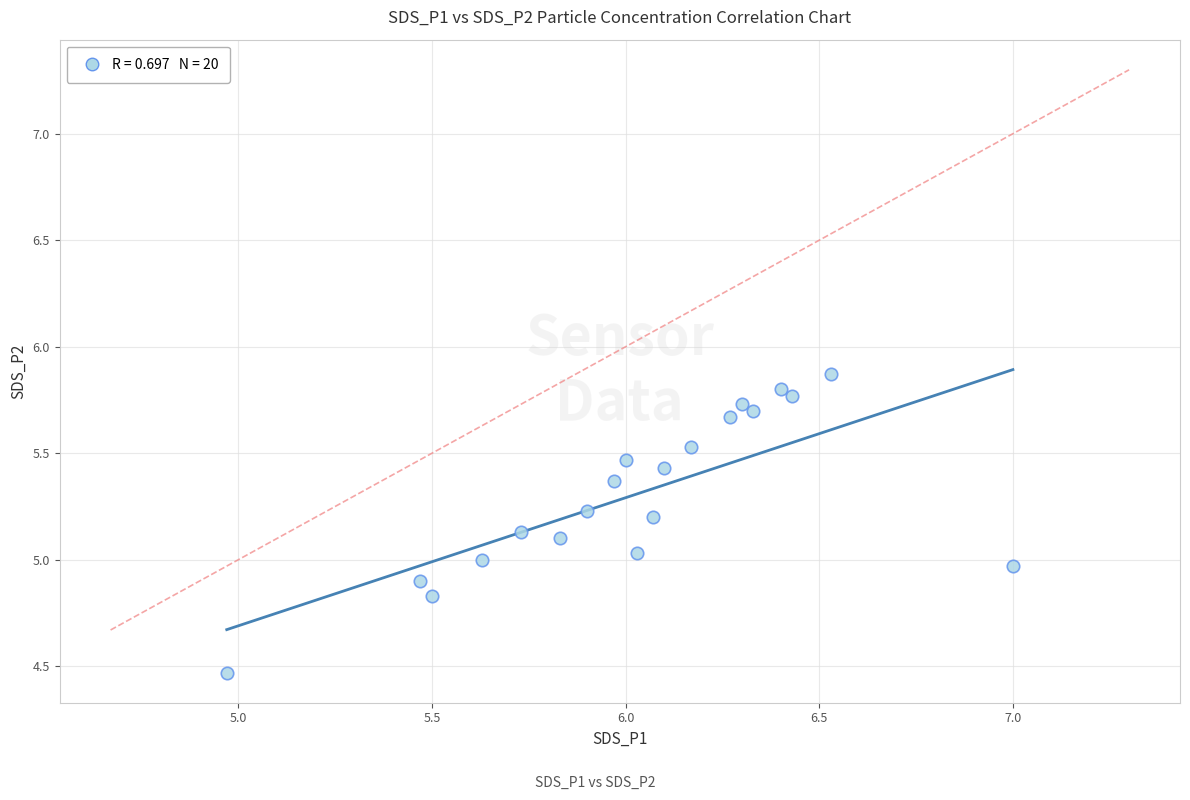

What is the range of X values (max minus min)?

2.0